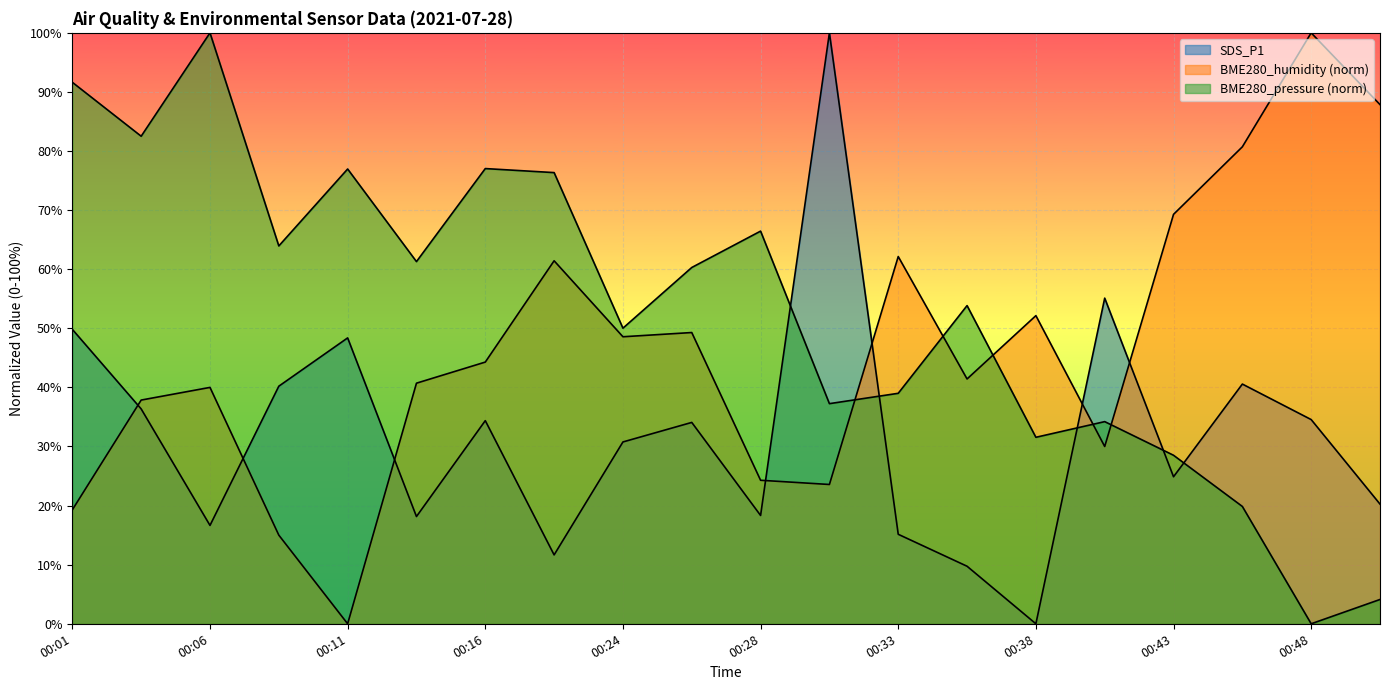

After their last crossing, which series has the higher values: SDS_P1 or BME280_pressure?

SDS_P1